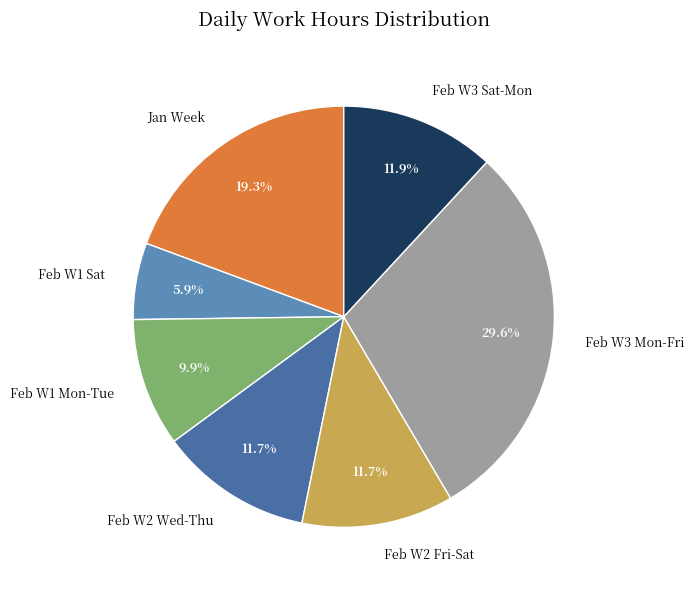

Which category has the smallest portion of the pie?

Feb W1 Sat